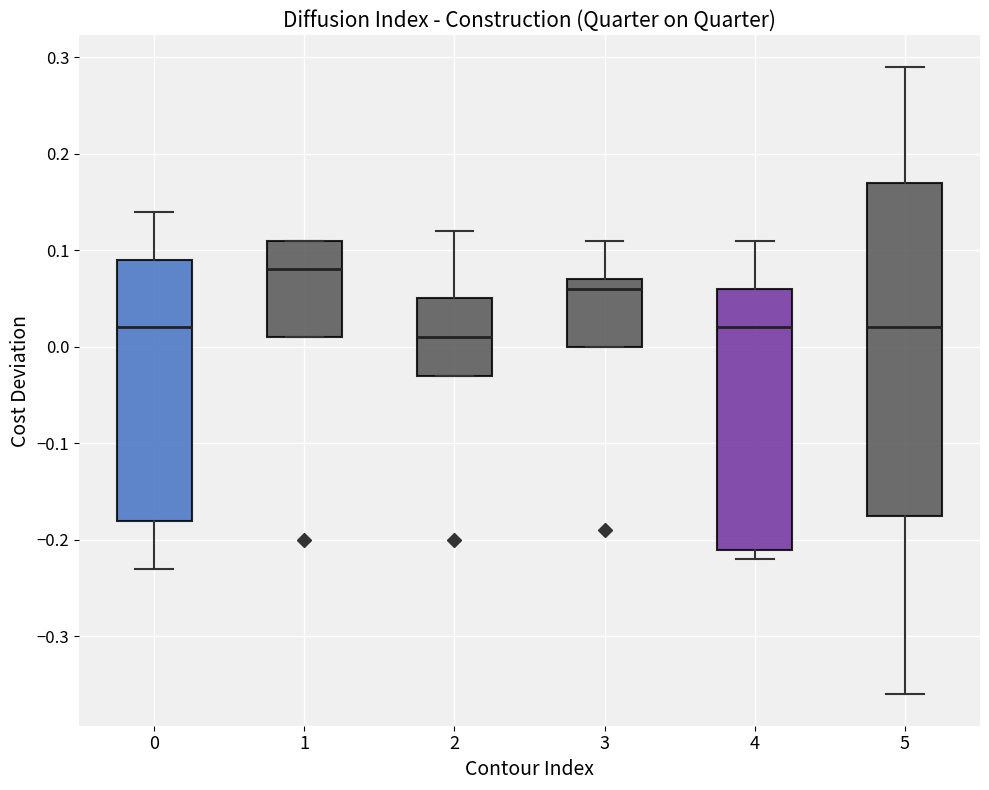

Comparing the boxes themselves (not the whiskers), which one is the tallest?

5